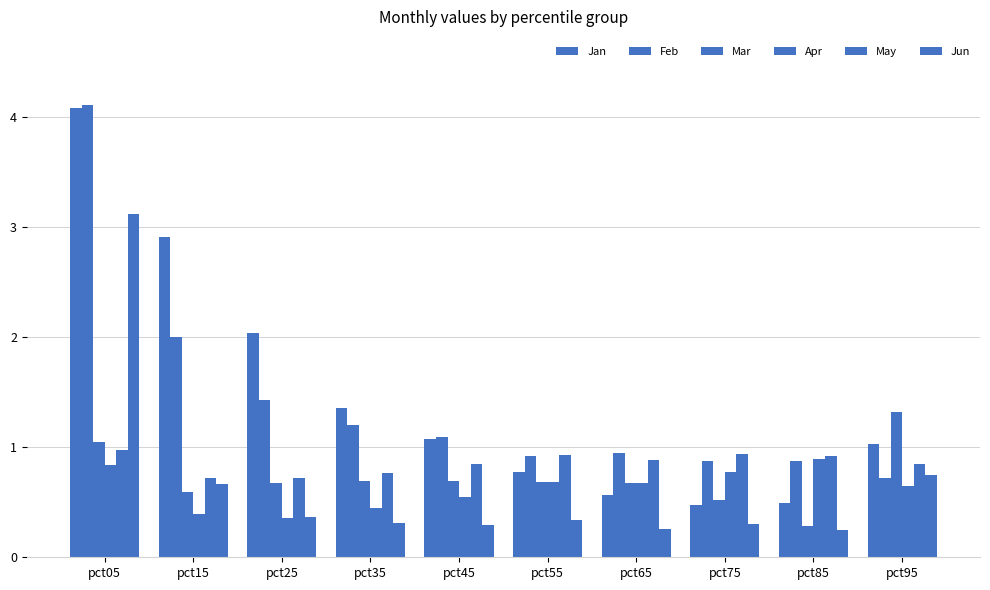

The value of Feb at pct75 is 1.2. True or false?

False